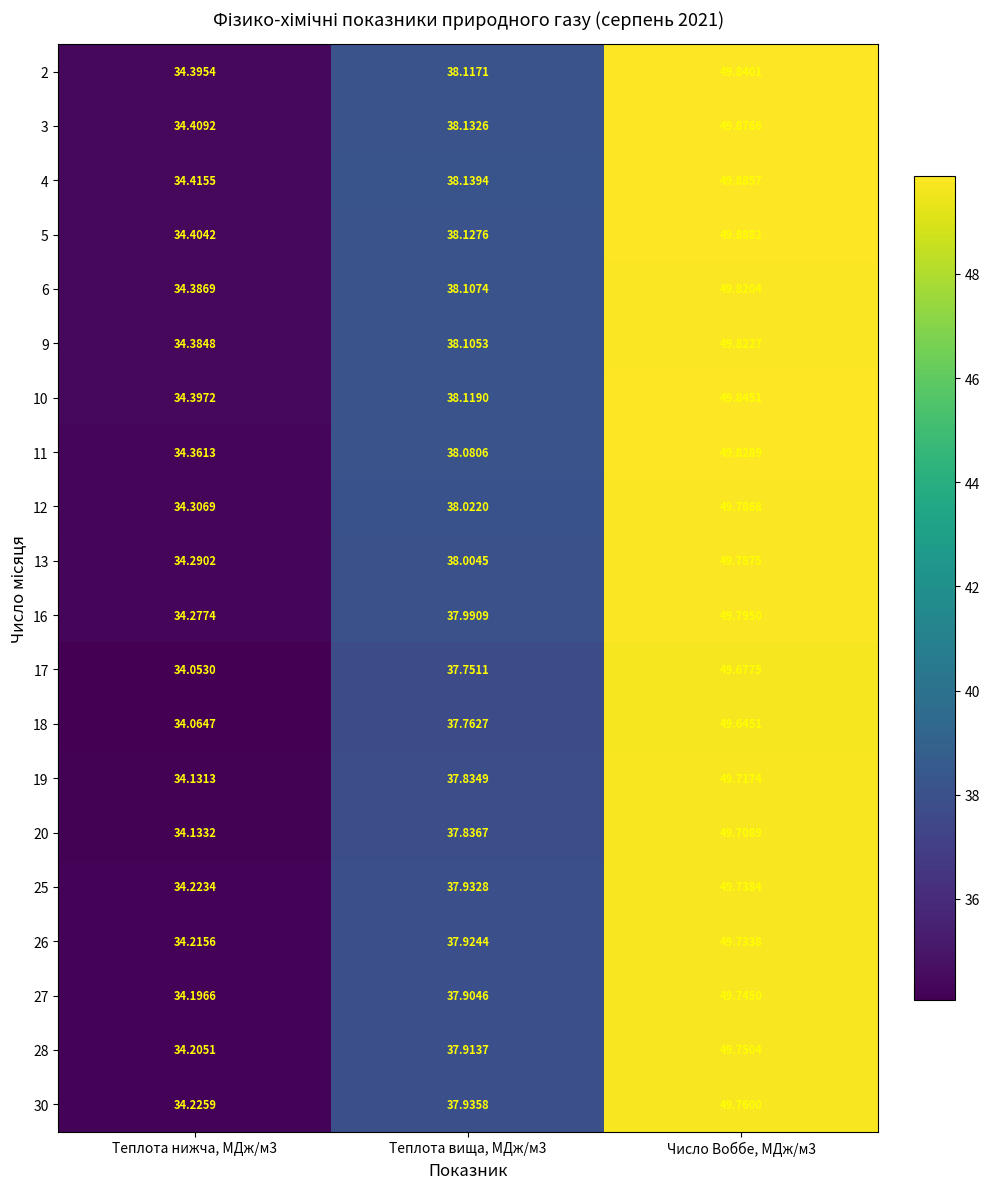

Is the value of 25 at Теплота нижча, МДж/м3 greater than the value of 19 at Теплота вища, МДж/м3?

No